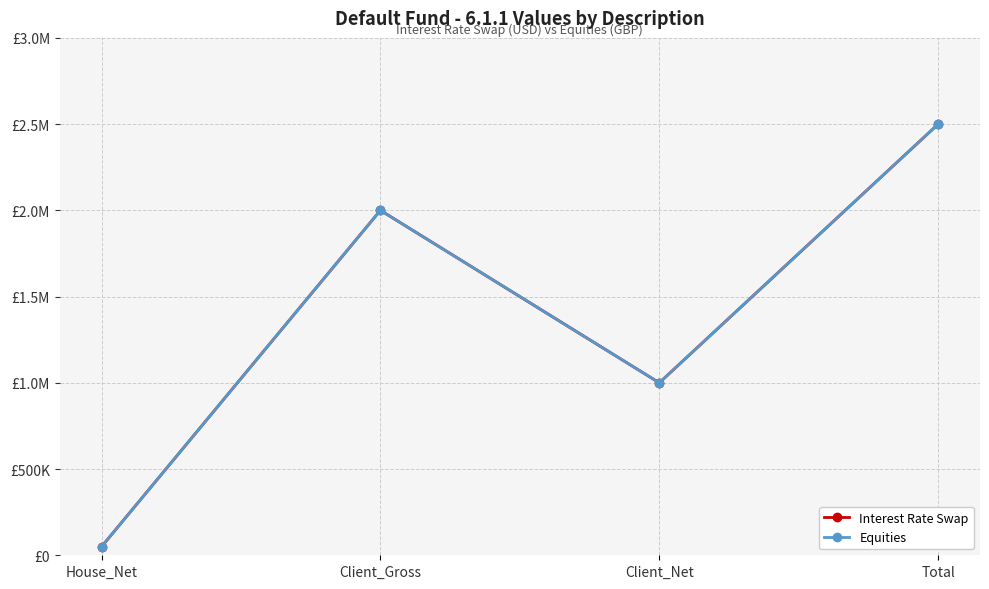

Reading left to right, transcribe all the data shown in this chart.

Interest Rate Swap: 50000	2000000	1000000	2500000
Equities: 50000	2000000	1000000	2500000